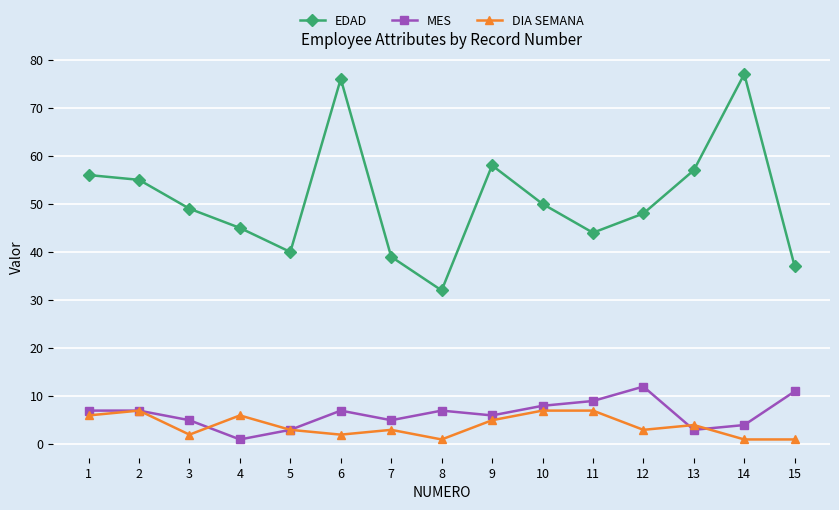

True or false: EDAD has more than 2 interior local peaks.

True